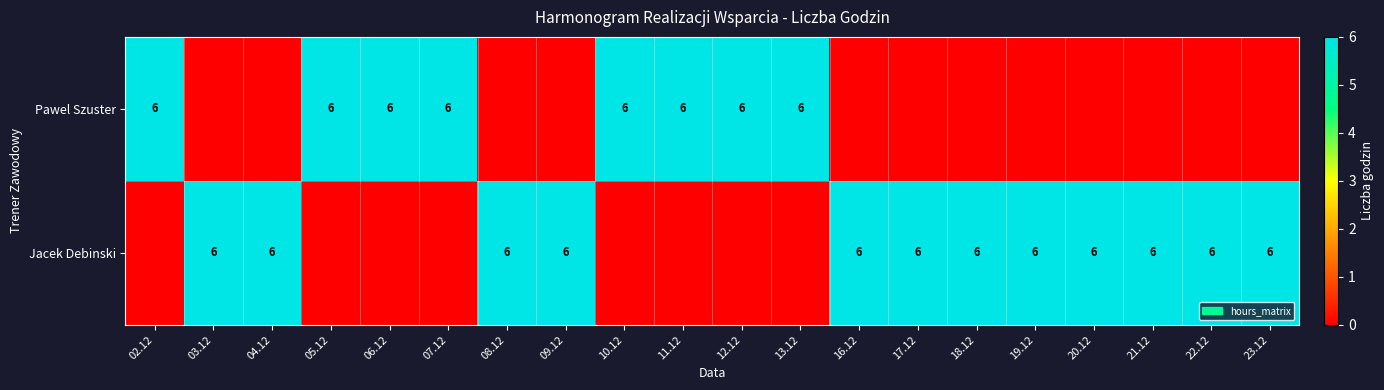

Is it true that Jacek Debinski equals 4 at 08.12?

False